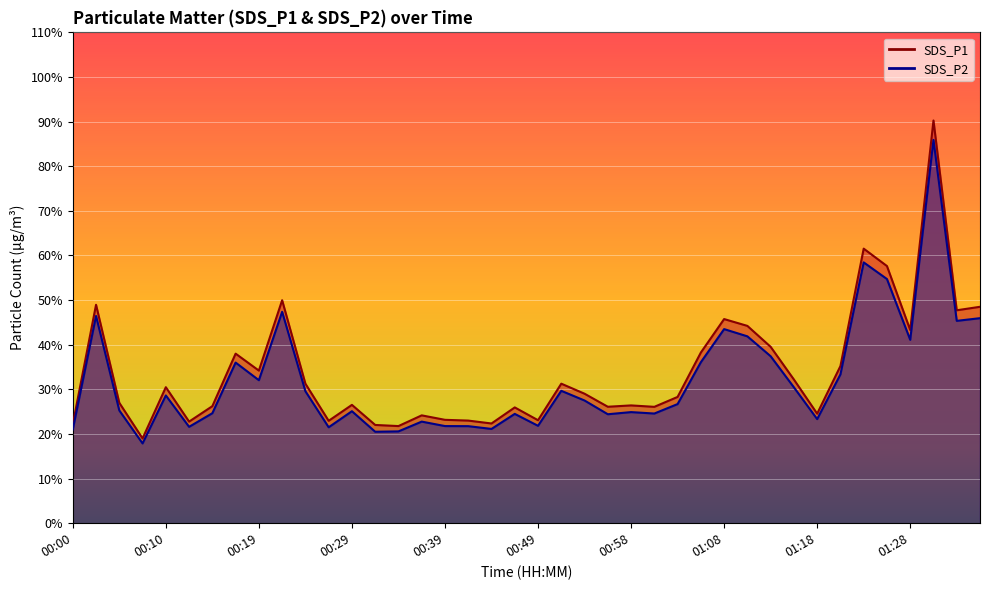

The SDS_P1 series shows 45.8 at 01:08. True or false?

True